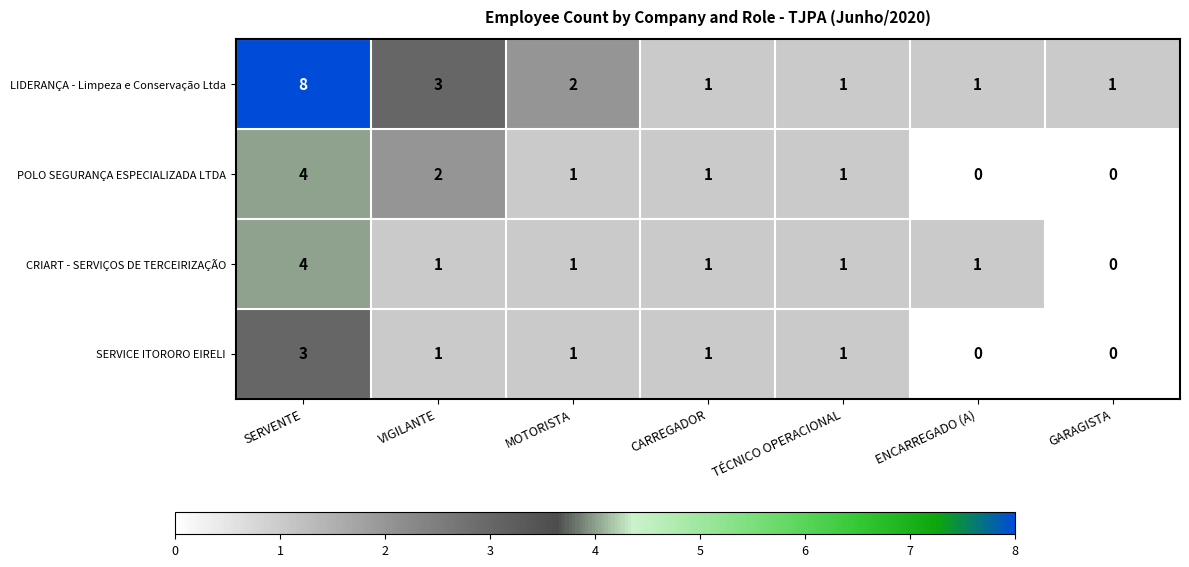

Is it true that CRIART - SERVIÇOS DE TERCEIRIZAÇÃO equals 2 at SERVENTE?

False